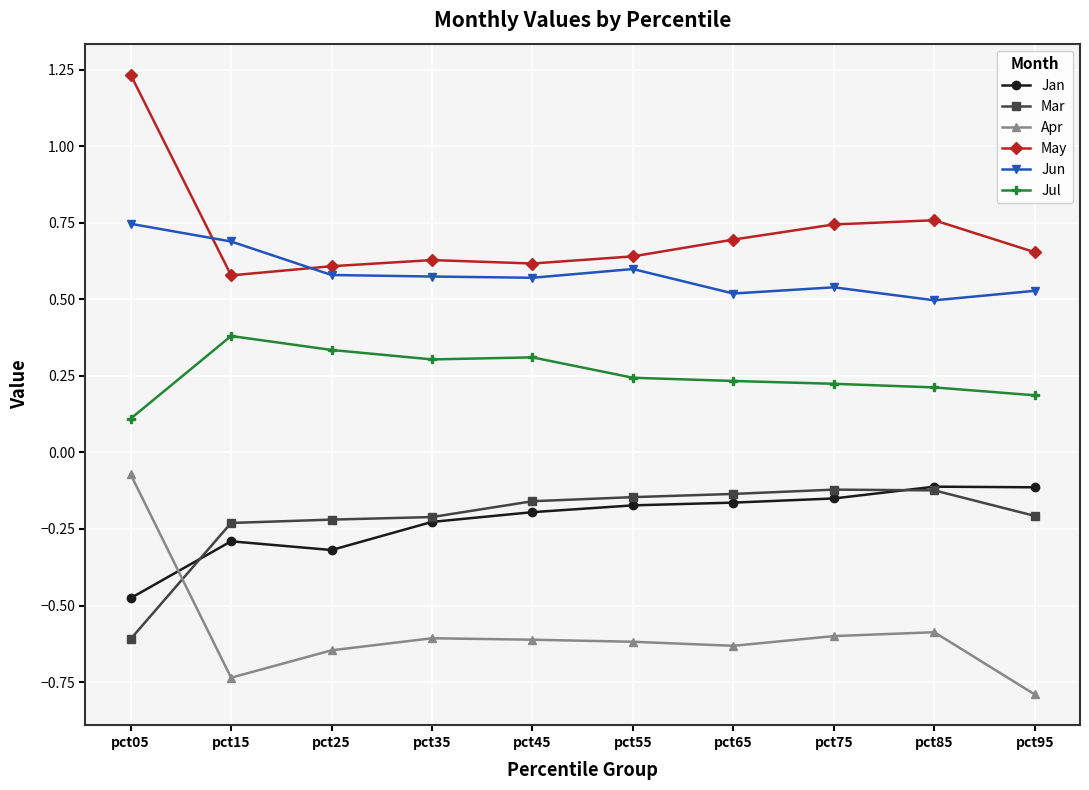

True or false: Jan has a value of -0.2 at pct45.

True